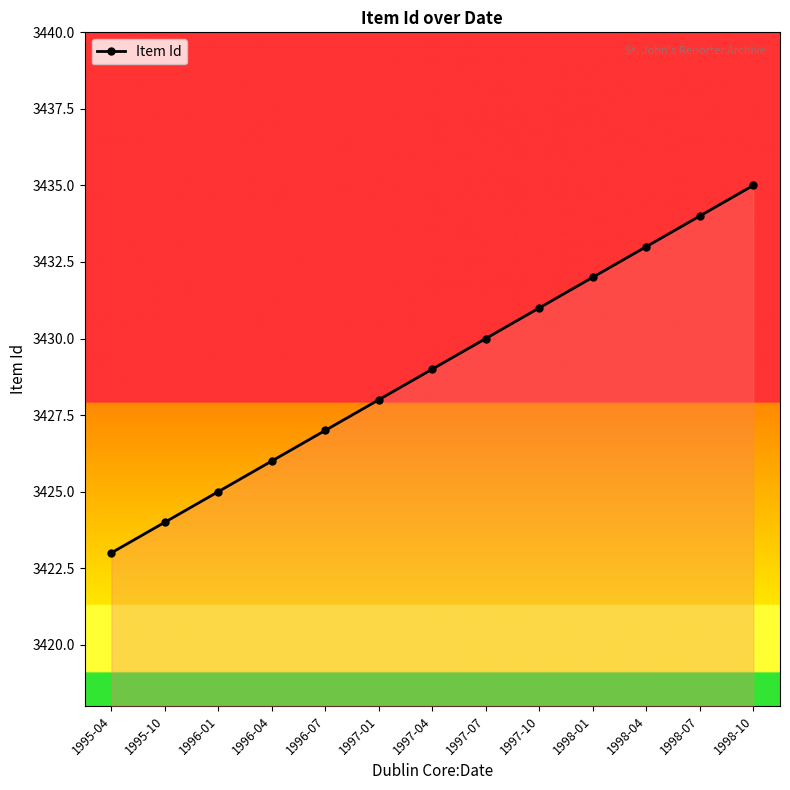

How many values are below 3429?

6